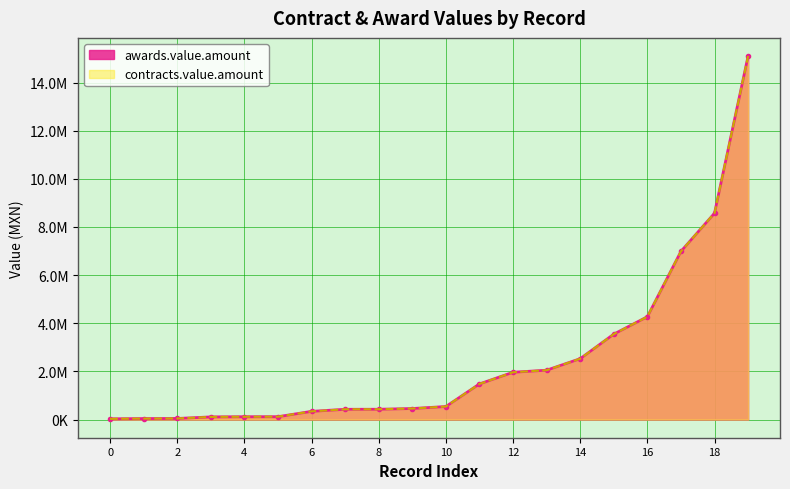

Between 11150003 and 11150003, which is larger?

11150003